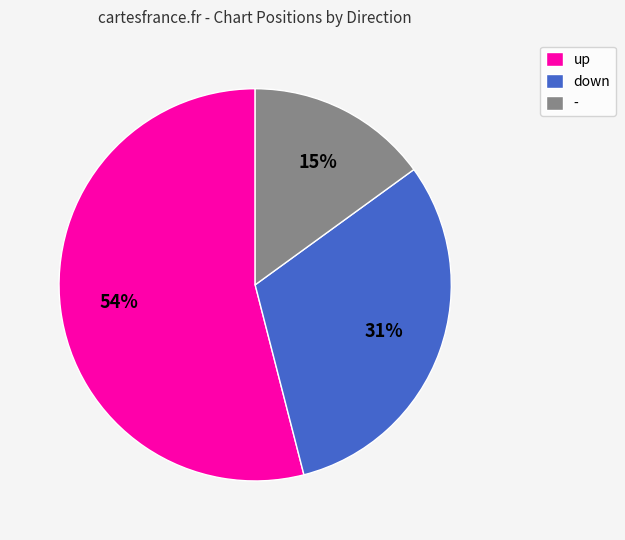

To the nearest percent, what portion does - represent?

15%